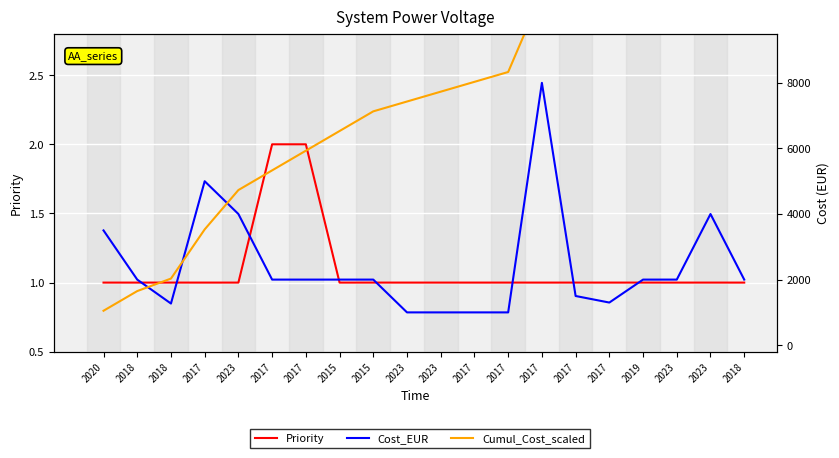

How many lines are shown in the chart?

3